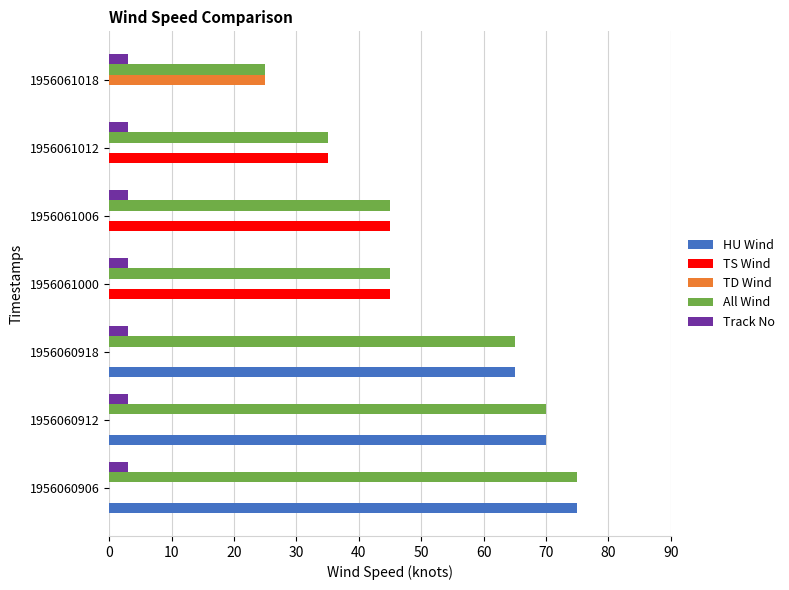

Is it true that HU Wind equals 0 at 1956061018?

True